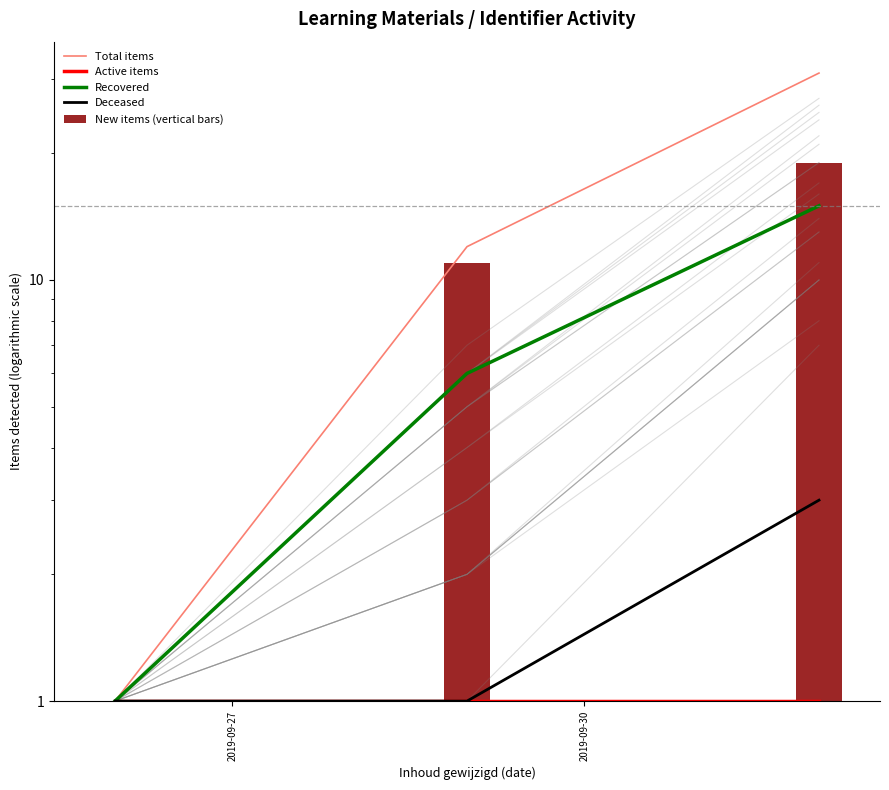

Read the Total items value at 2019-09-30, to the nearest 5.

10